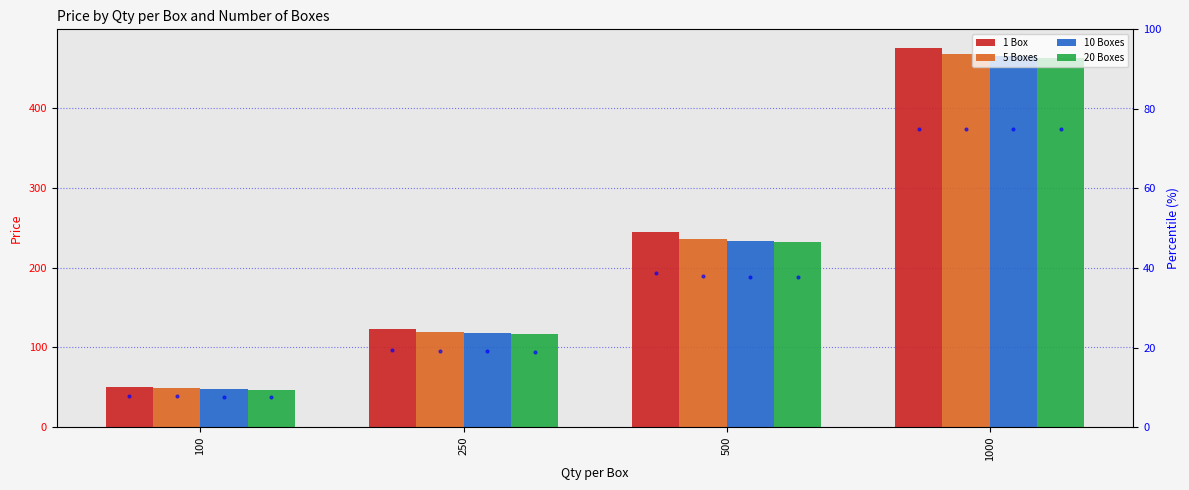

List the labels in order of 20 Boxes value, largest first.

1000, 500, 250, 100